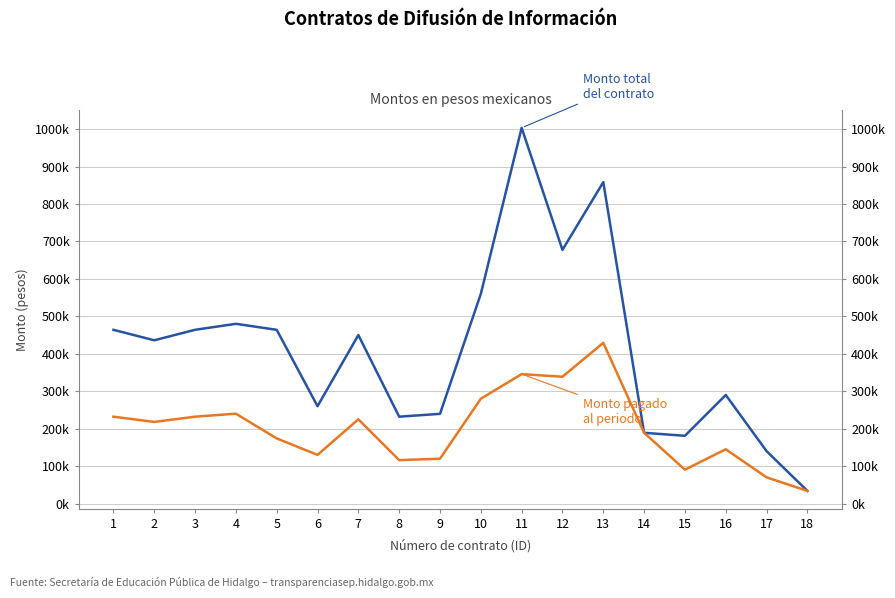

What is the lowest value of the Monto total del contrato series?

33900.0